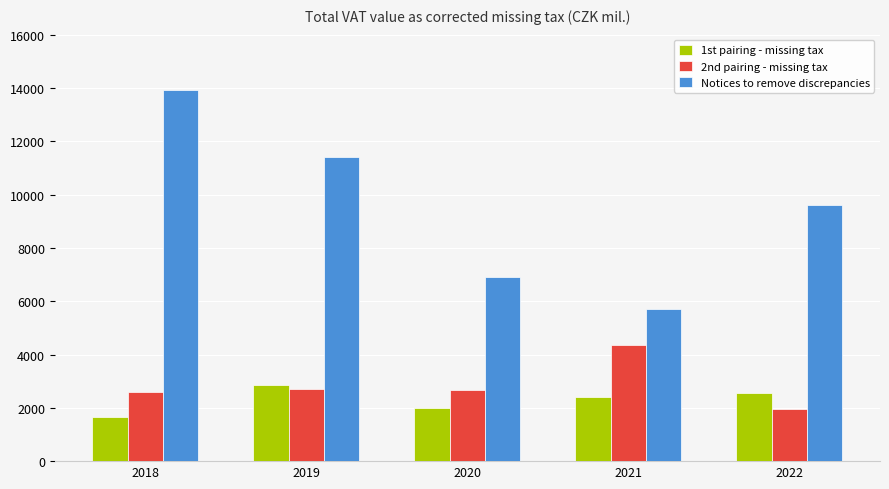

What is the total value across all series at 2022?

14130